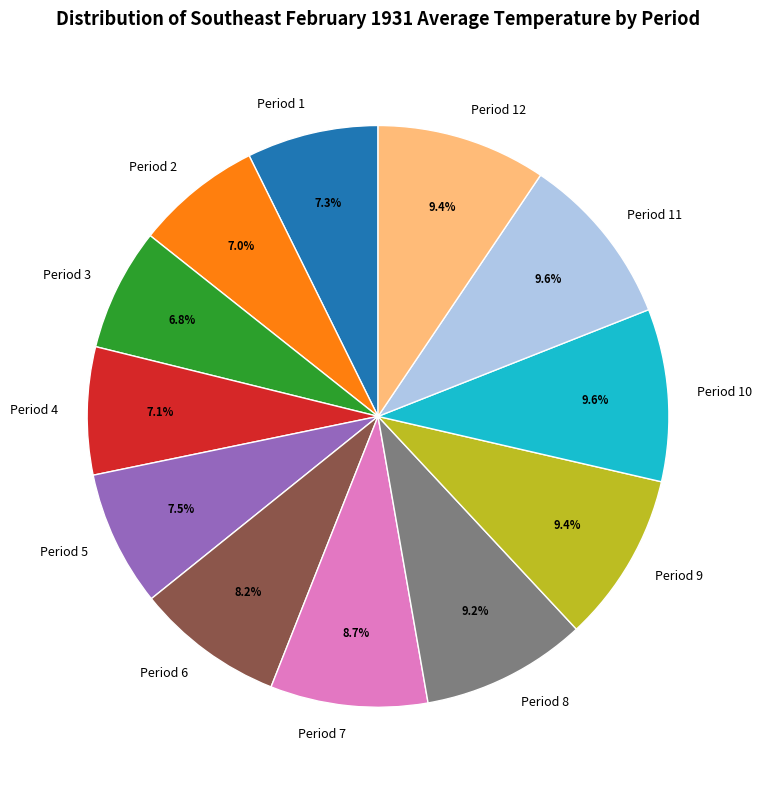

Is it true that Period 6 is 1% of the pie?

False